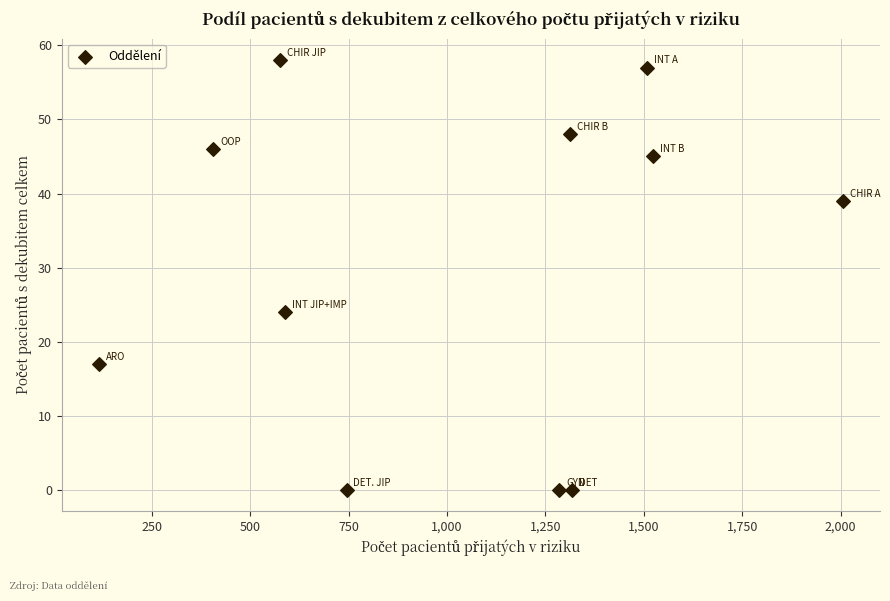

What Y value in the scatter plot is closest to 29?

24